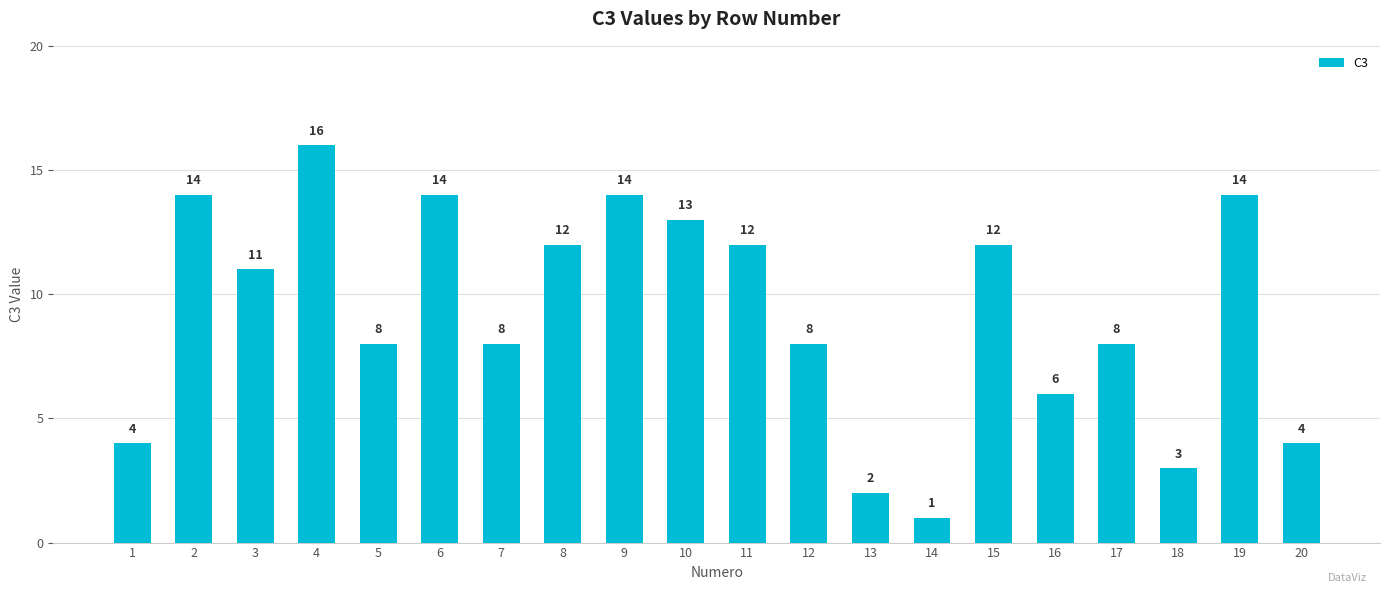

What is the ratio of the value at 2 to the value at 16?

2.3